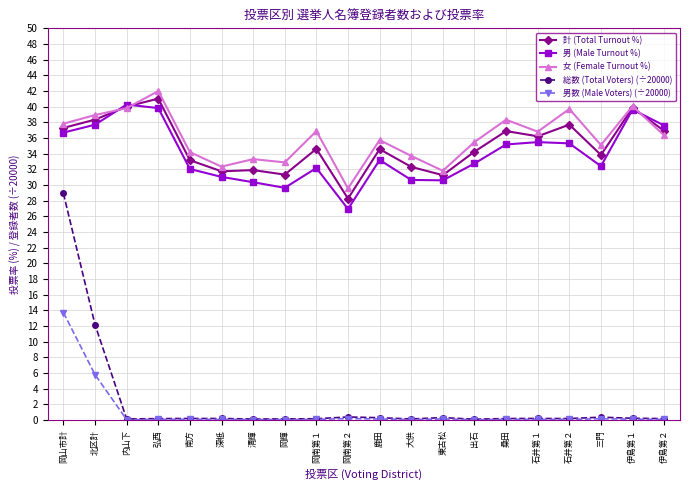

How many data points does each series have?

20